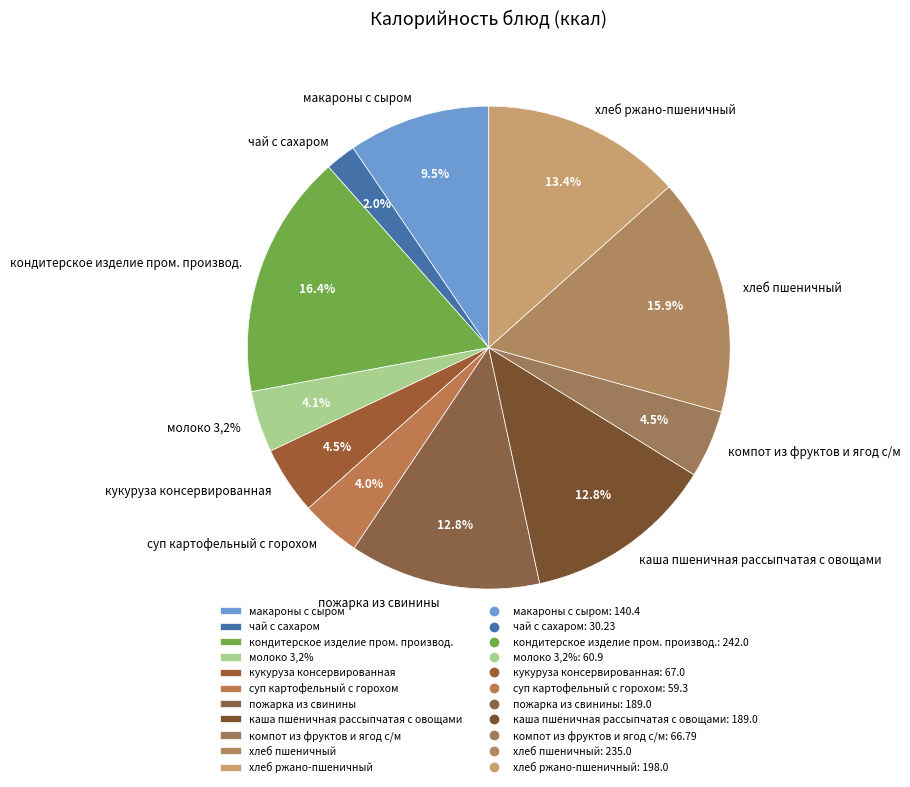

What percentage is the каша пшеничная рассыпчатая с овощами slice, to the nearest percent?

13%